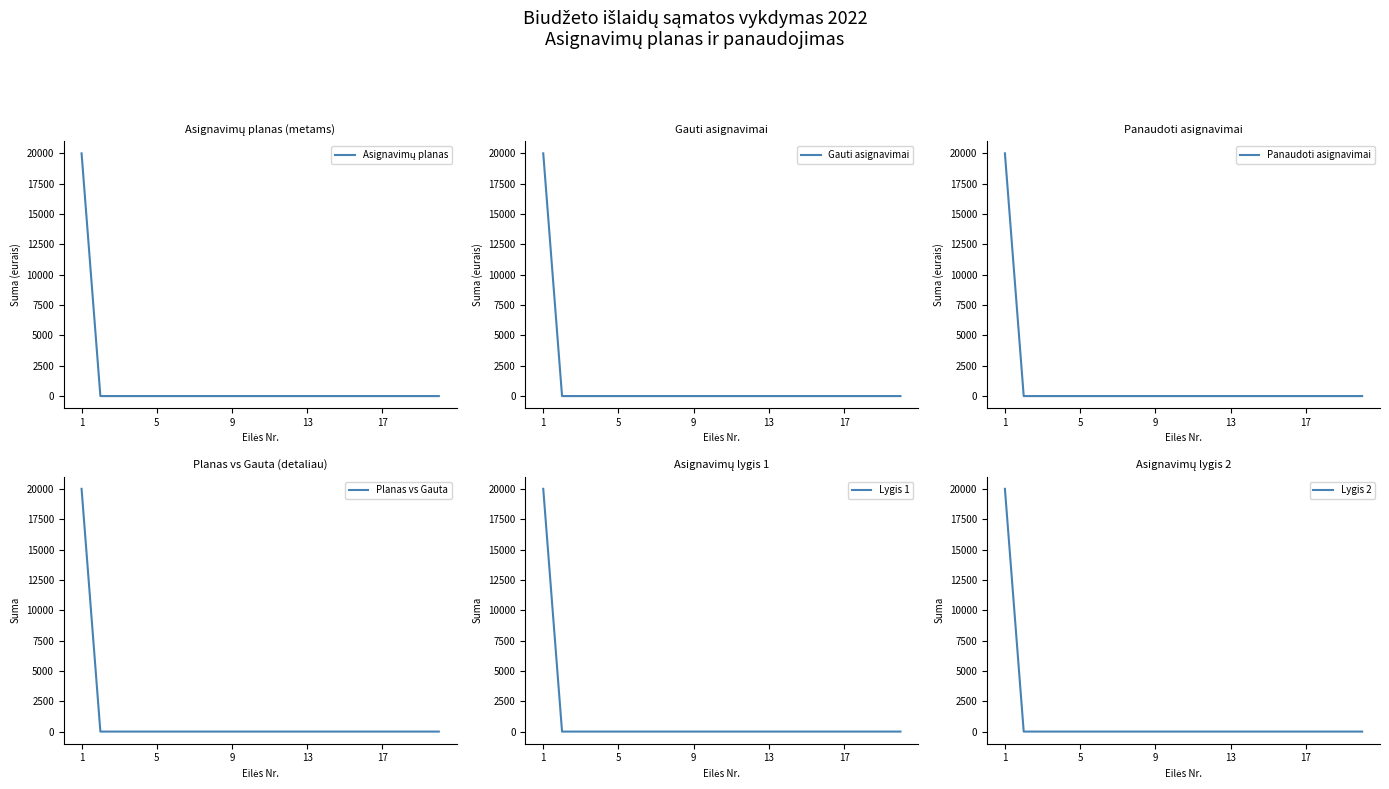

True or false: Lygis 1 has more than 0 interior local peaks.

False